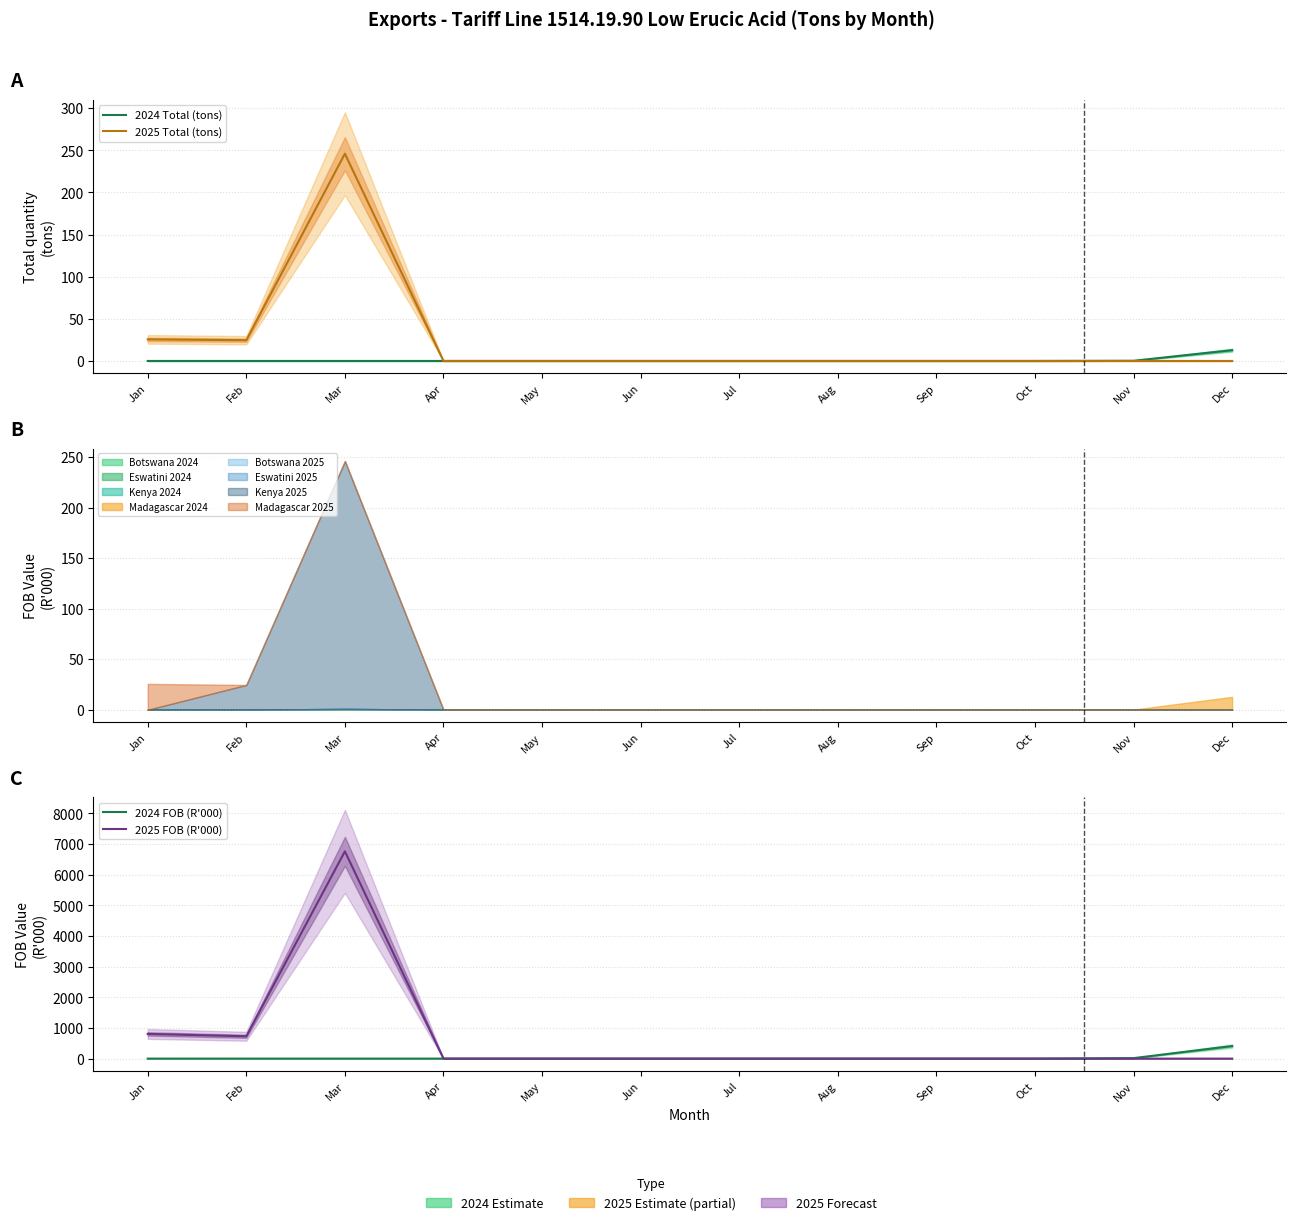

Is the value of 2024 Total (tons) at Aug greater than the value of 2024 FOB (R'000) at Oct?

No